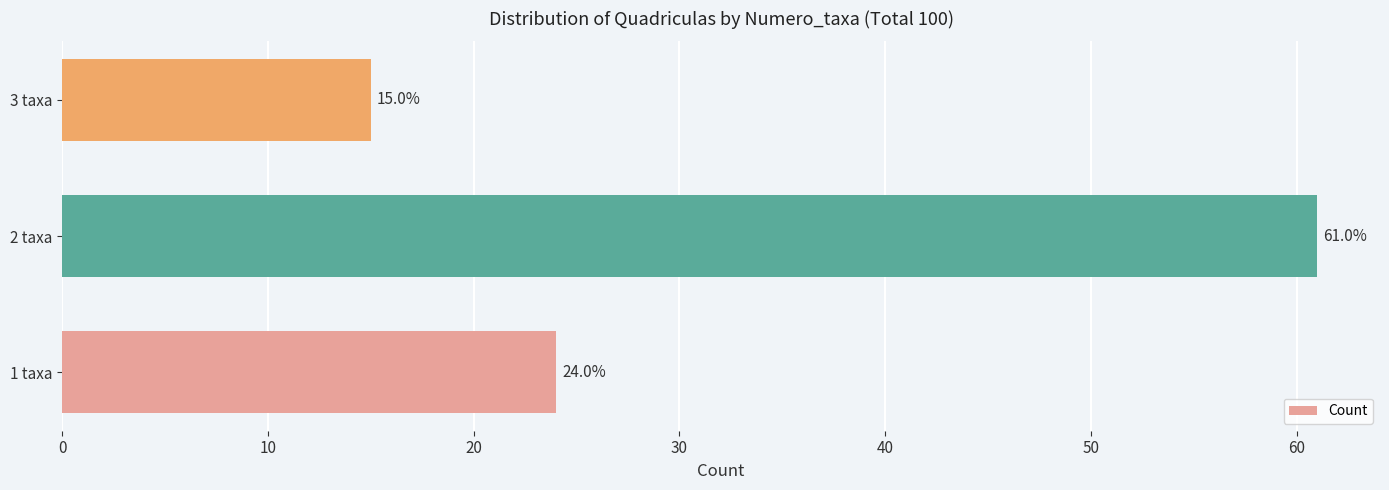

How many bars are there in total?

3